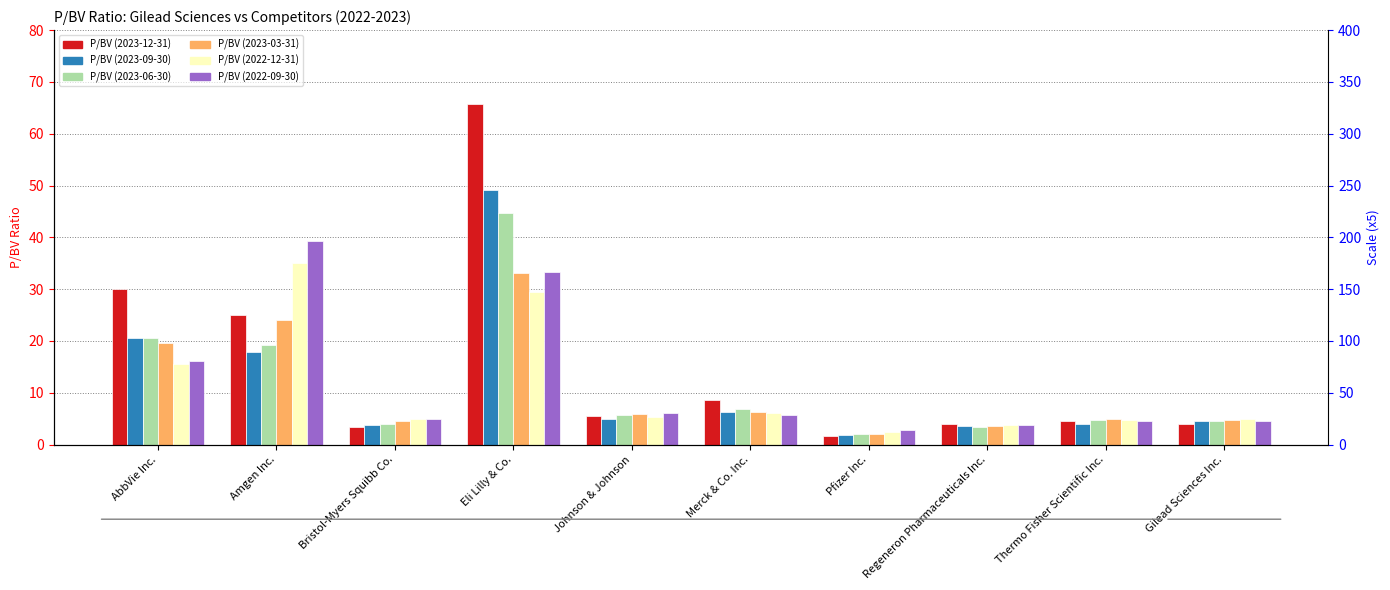

How many groups of bars are there?

10